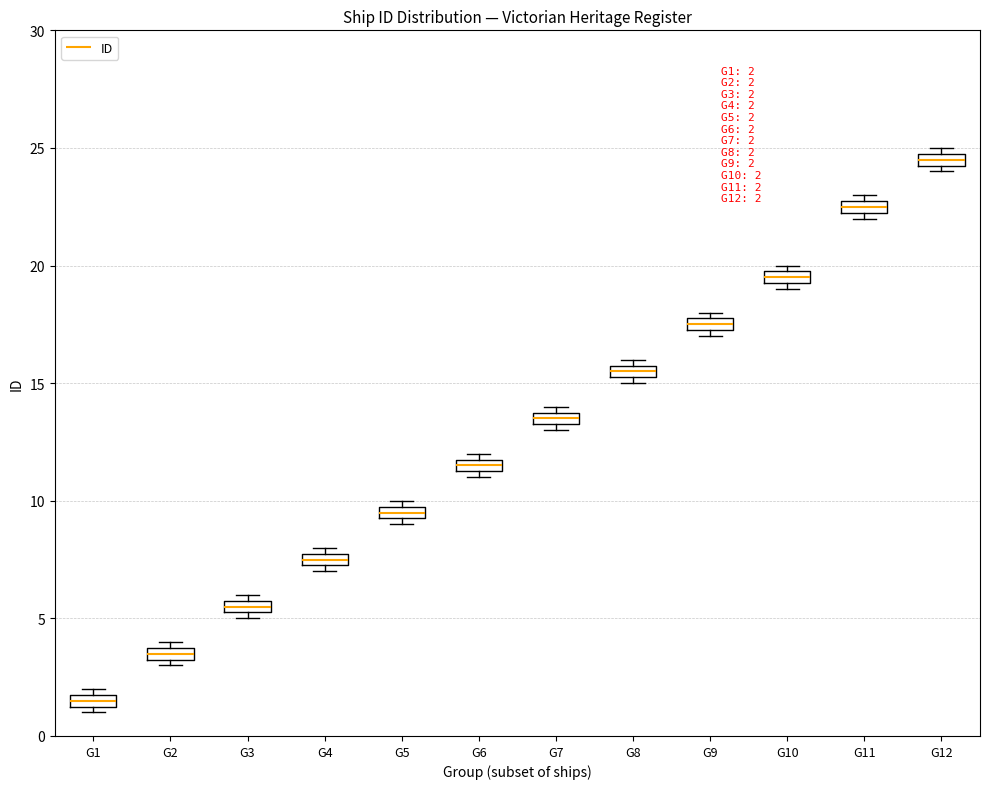

Which box has the lowest median line?

G1